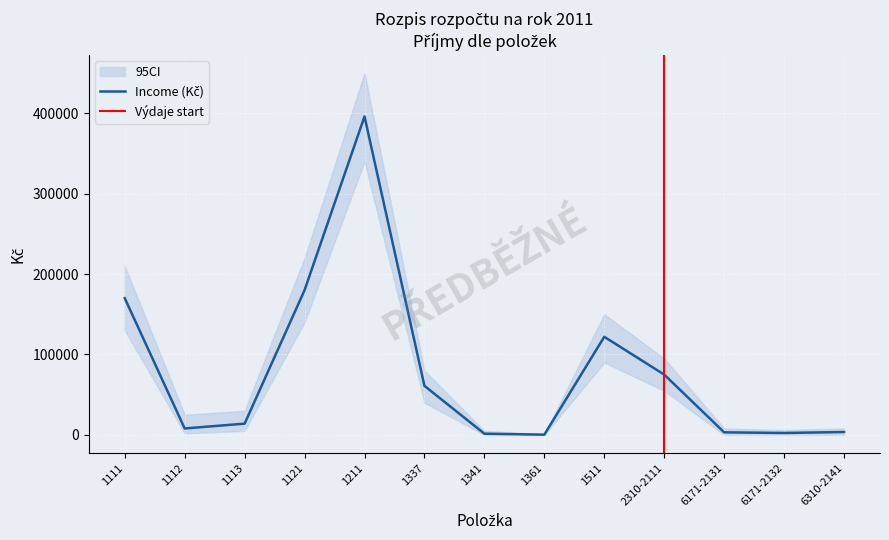

Reading left to right, extract all data points from this chart.

Income (Kč): 1111=170000	1112=8000	1113=14000	1121=180000	1211=396000	1337=61000	1341=1500	1361=300	1511=122000	2310-2111=75000	6171-2131=3200	6171-2132=2400	6310-2141=3600
CI_upper: 1111=210000	1112=25000	1113=30000	1121=220000	1211=450000	1337=80000	1341=5000	1361=1000	1511=150000	2310-2111=95000	6171-2131=8000	6171-2132=6000	6310-2141=8000
CI_lower: 1111=130000	1112=2000	1113=5000	1121=140000	1211=340000	1337=40000	1341=0	1361=0	1511=90000	2310-2111=55000	6171-2131=0	6171-2132=0	6310-2141=0